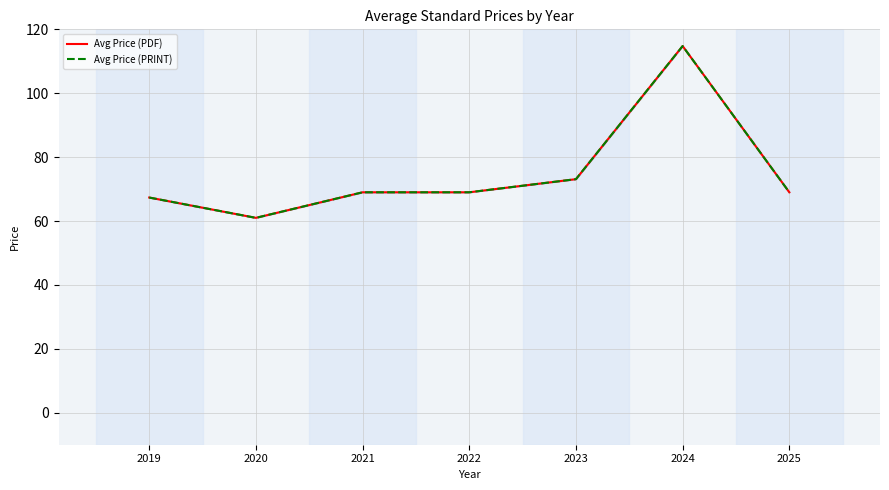

How many values in the Avg Price (PDF) series are below 69?

2